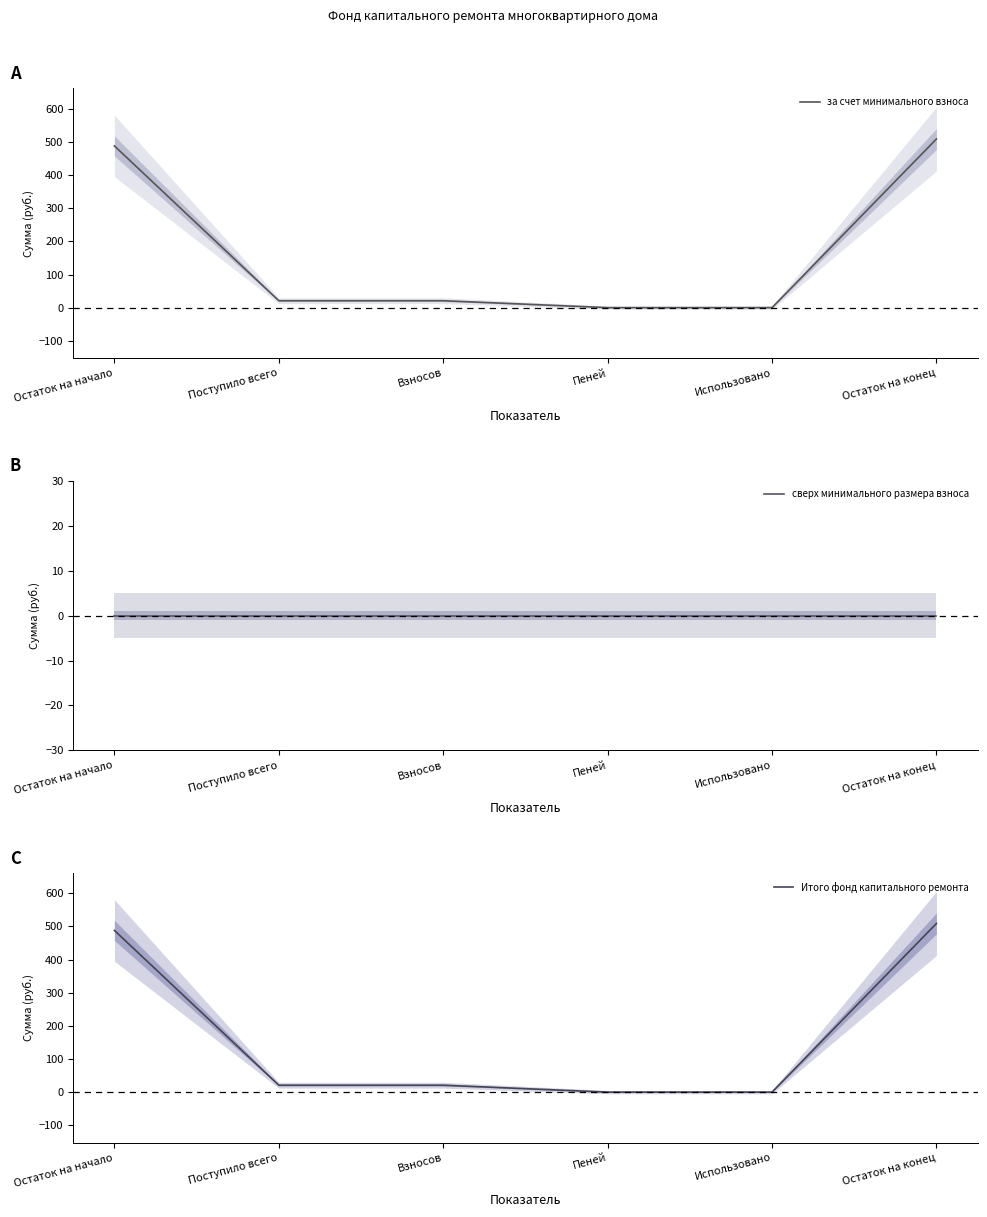

What is the label of the 1st point from the right?

Остаток на конец